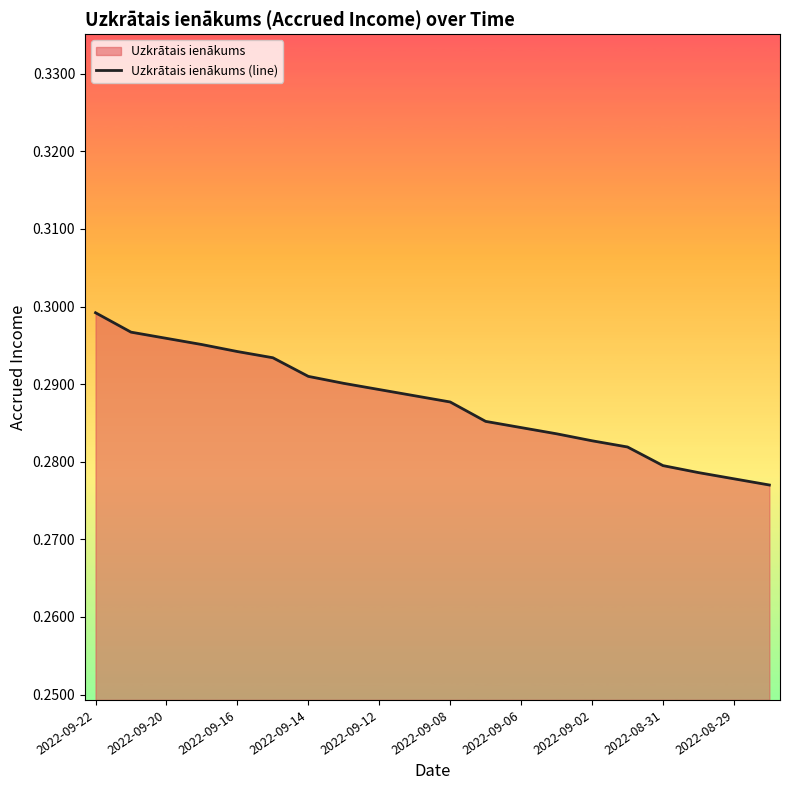

The chart shows a value of 0.1 at 2022-08-31. True or false?

False